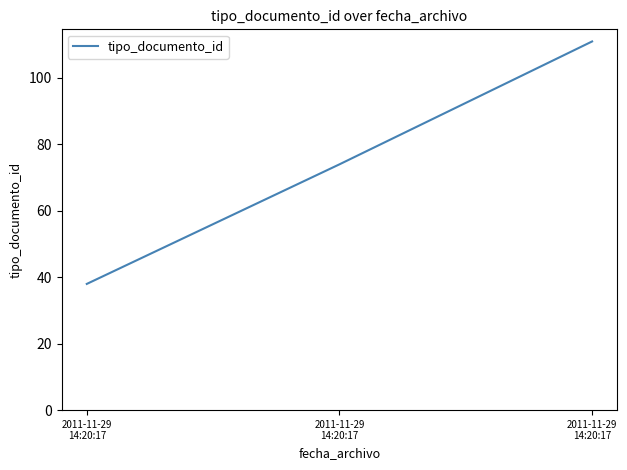

Rank the categories by value from lowest to highest.

2011-11-29
14:20:17, 2011-11-29
14:20:17, 2011-11-29
14:20:17